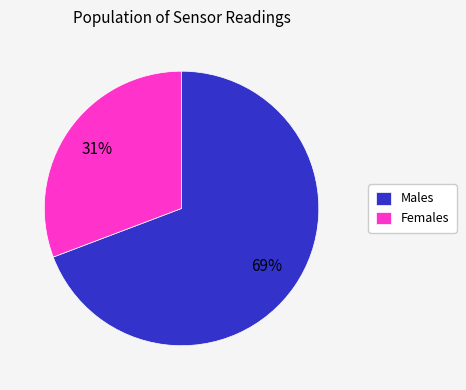

Rank the categories by value from highest to lowest.

Males, Females